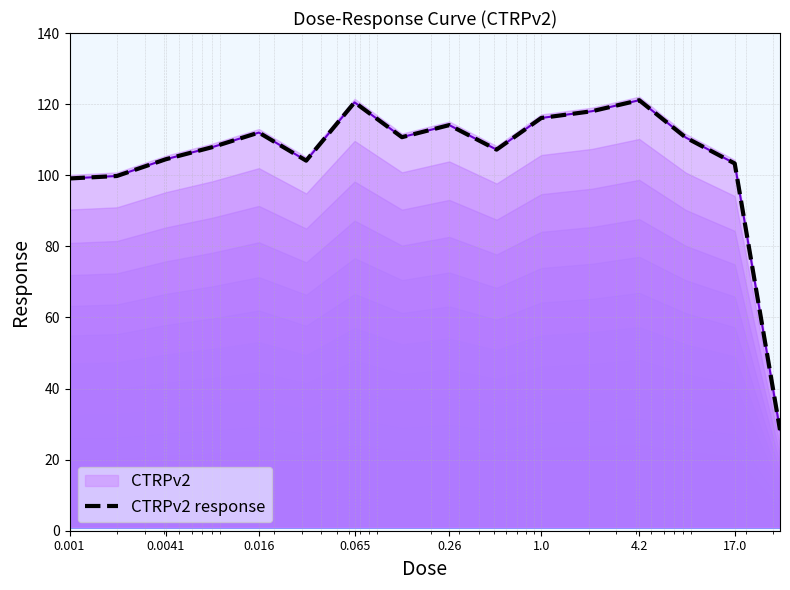

Is it true that the value at 1.0 is 168.4?

False